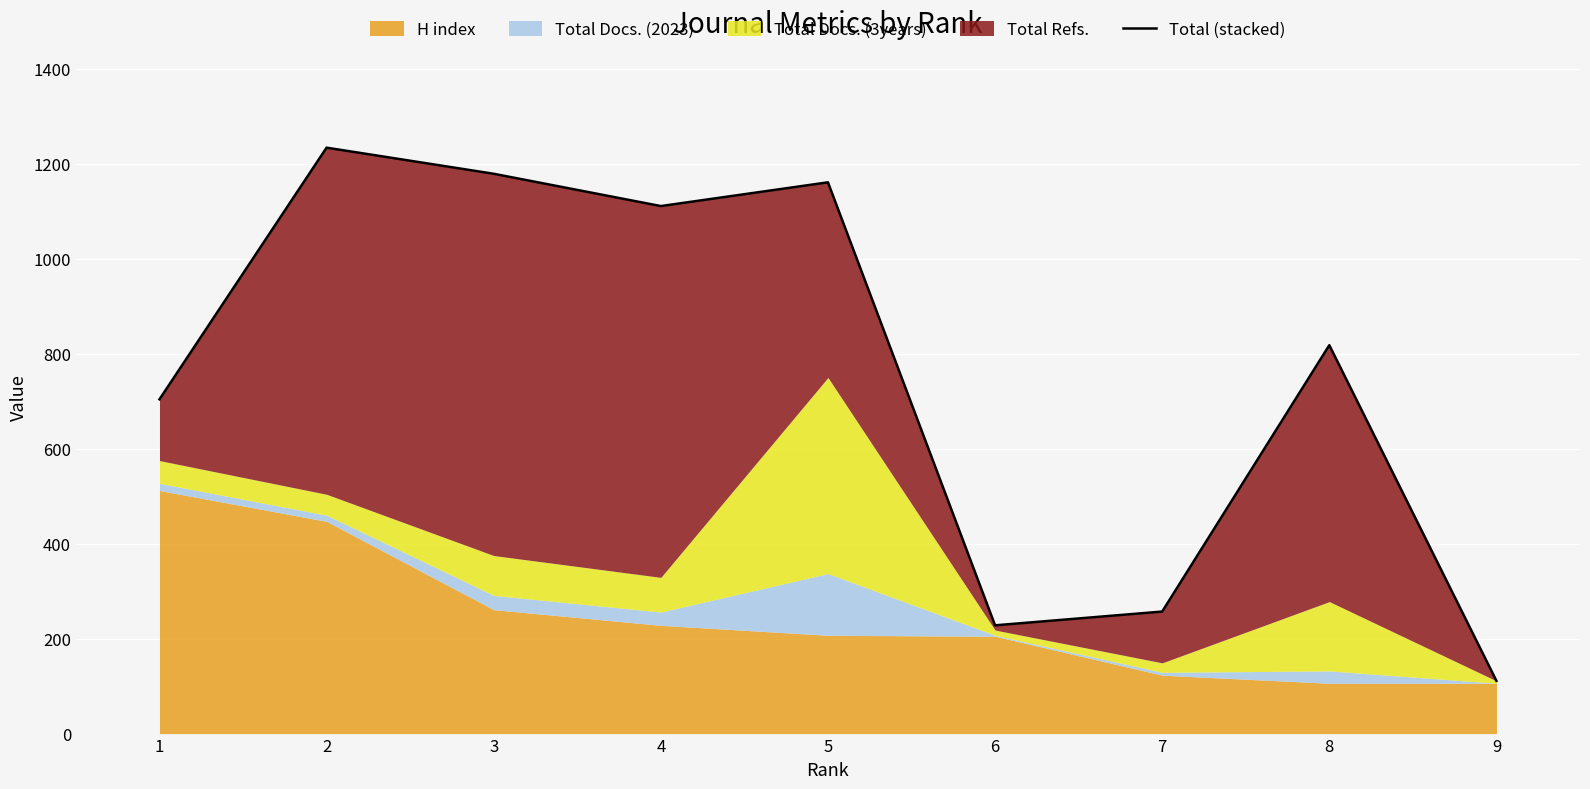

At which category does the data reach its first local valley?

4